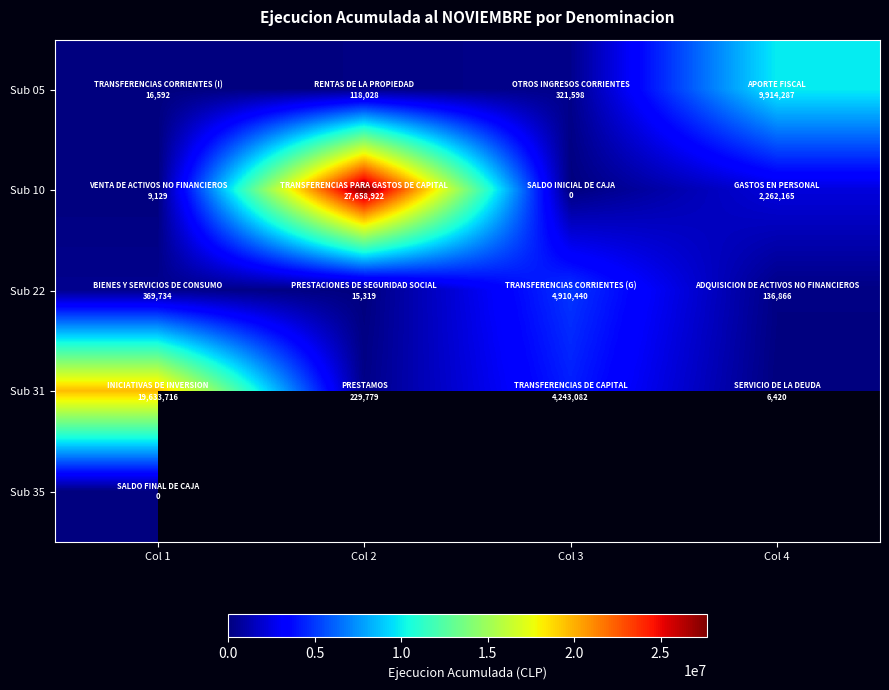

At how many categories does at least one series exceed 5541280?

3